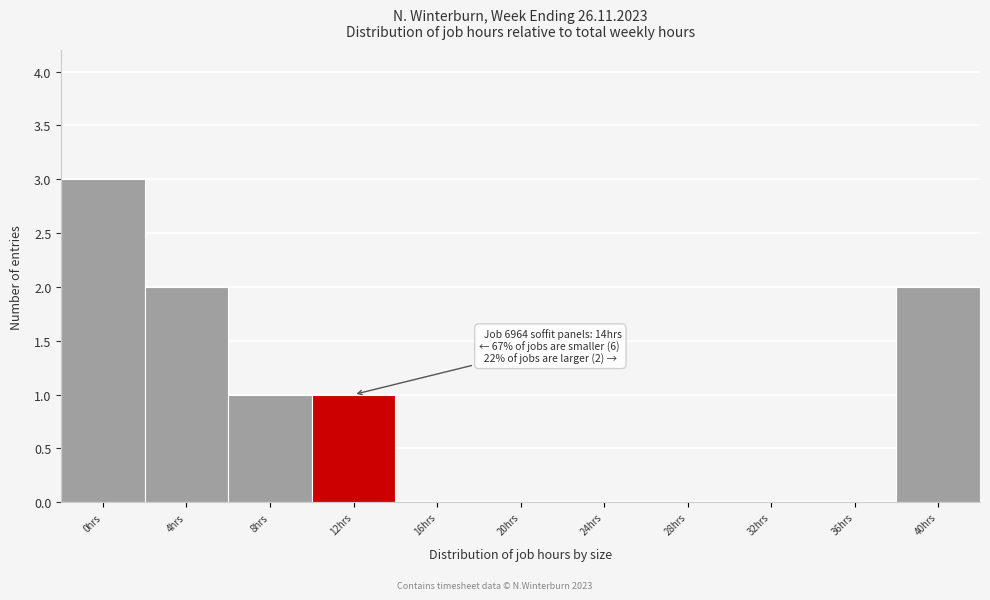

Reading left to right, what are all the values shown in this chart?

0hrs=3	4hrs=2	8hrs=1	12hrs=1	16hrs=0	20hrs=0	24hrs=0	28hrs=0	32hrs=0	36hrs=0	40hrs=2